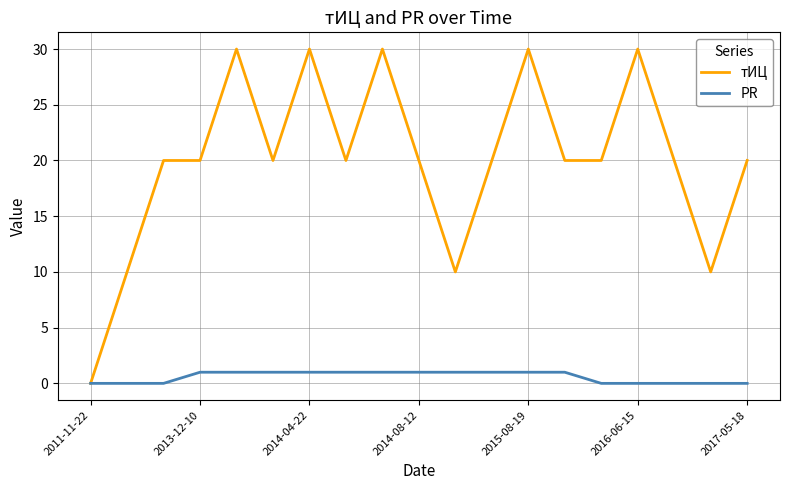

Rank the series by their maximum value, from highest to lowest.

тИЦ, PR